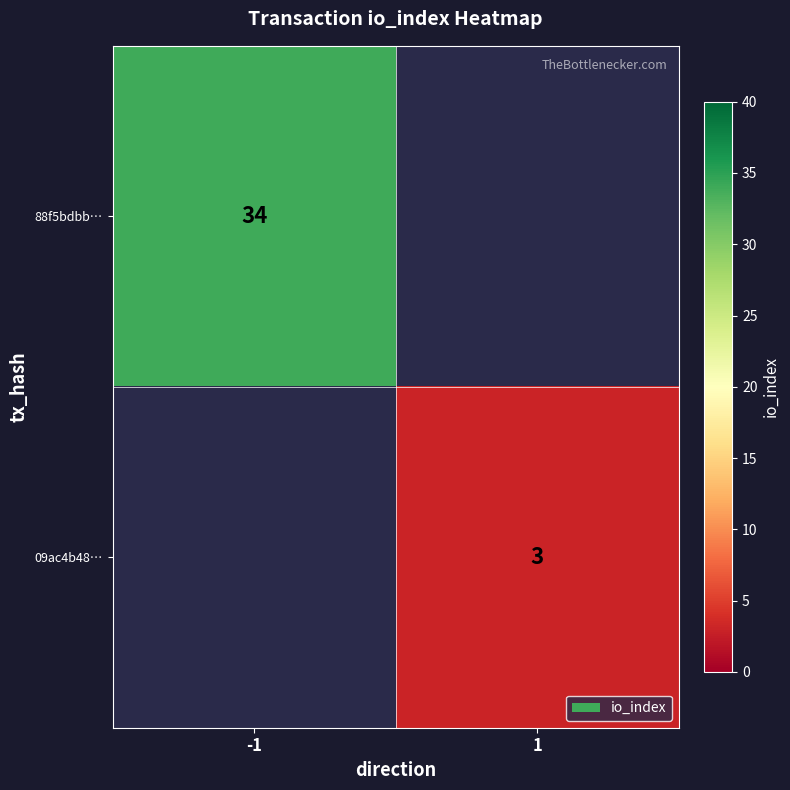

The 09ac4b48… series shows 5 at 1. True or false?

False